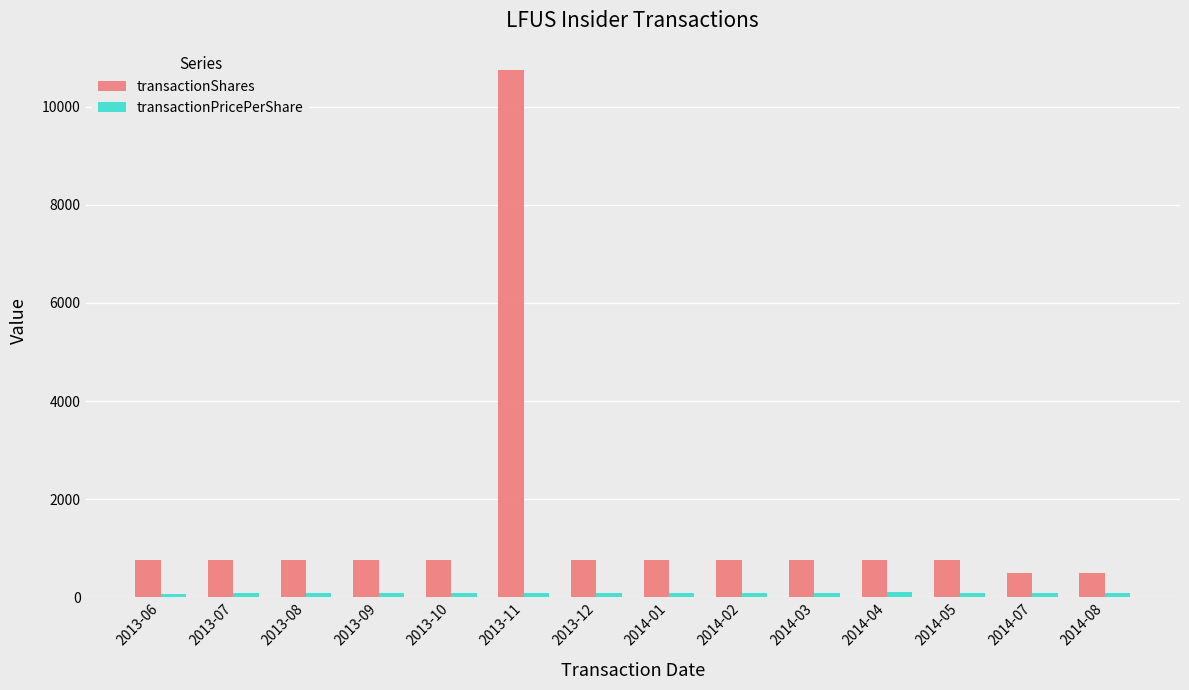

Which series has the widest spread of values?

transactionShares